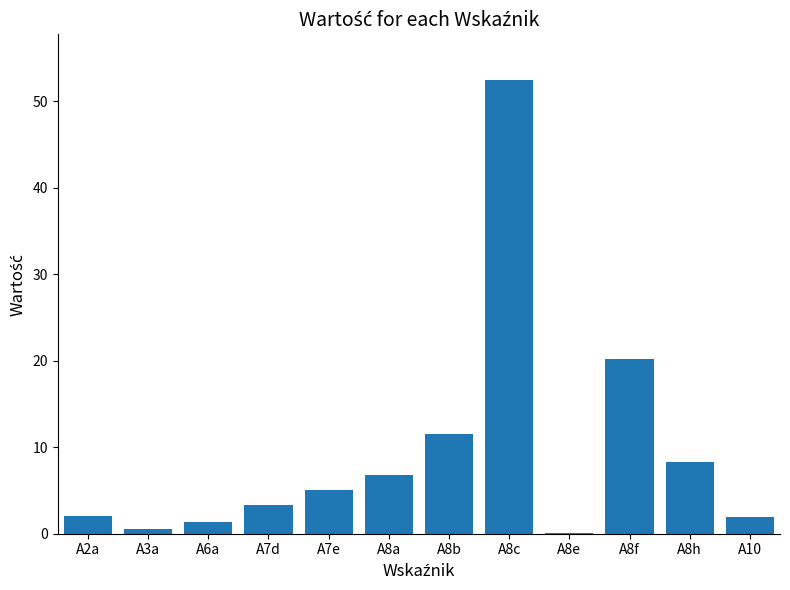

What value does the data have at A8b?

11.5